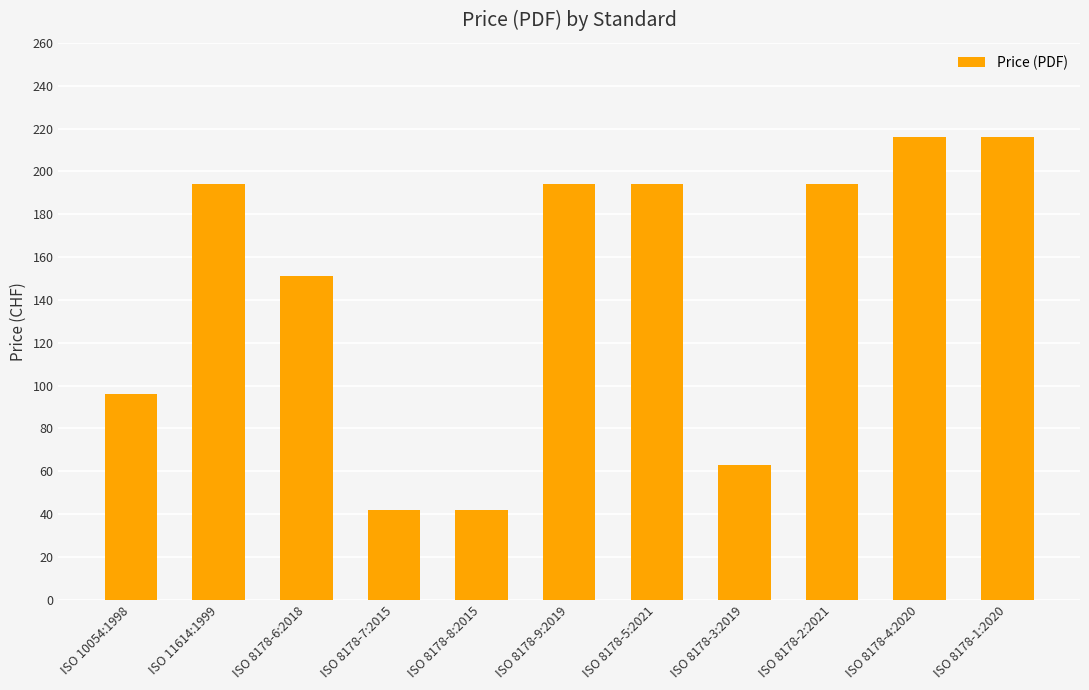

The chart shows a value of 63 at ISO 8178-3:2019. True or false?

True